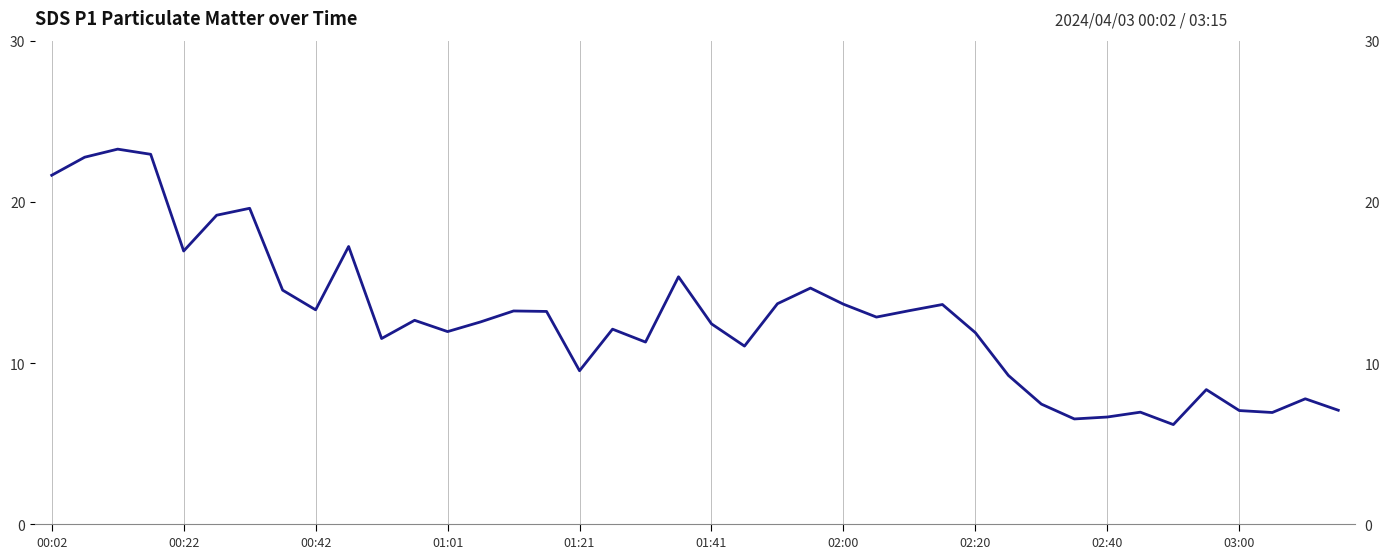

What is the greatest value displayed?

23.3